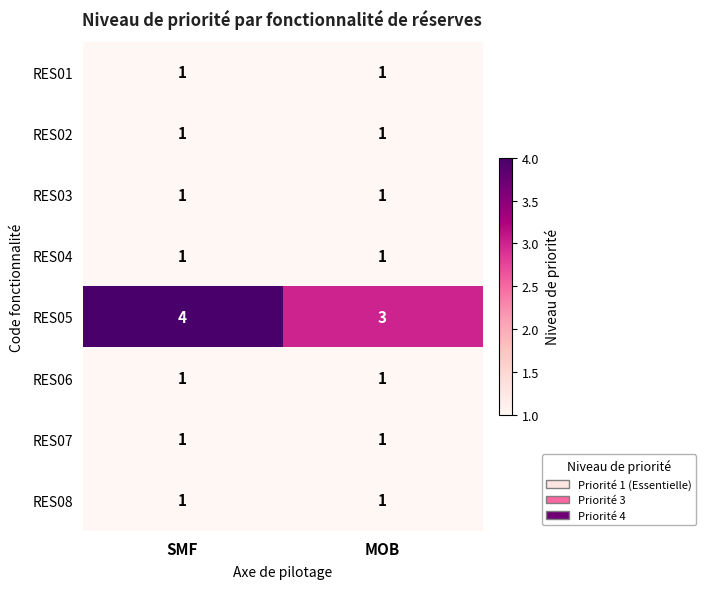

Reading left to right, list all the values displayed in this chart.

RES01: 1	1
RES02: 1	1
RES03: 1	1
RES04: 1	1
RES05: 4	3
RES06: 1	1
RES07: 1	1
RES08: 1	1